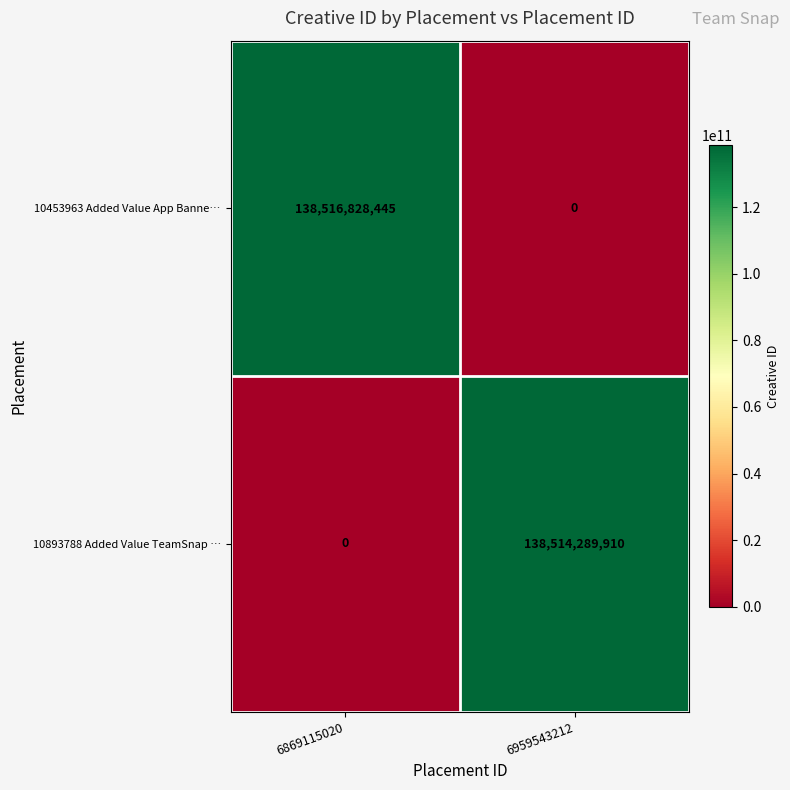

At how many categories does at least one series exceed 108912831113?

2